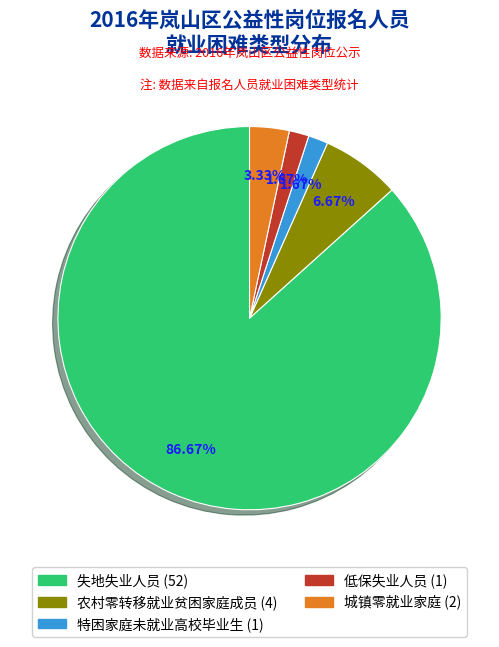

Count the number of slices in the pie.

5